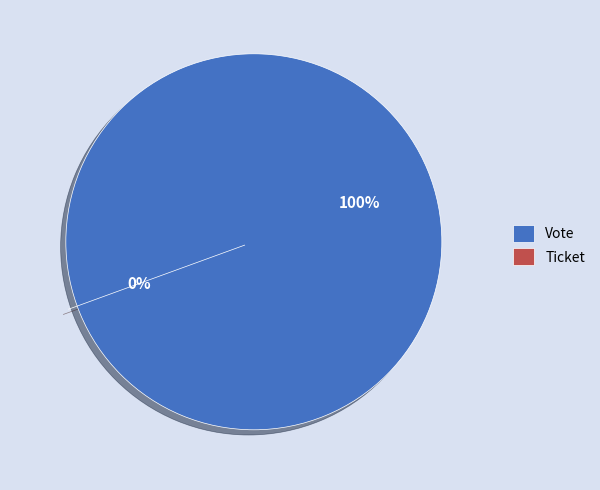

What is the smallest slice in the pie chart?

Ticket